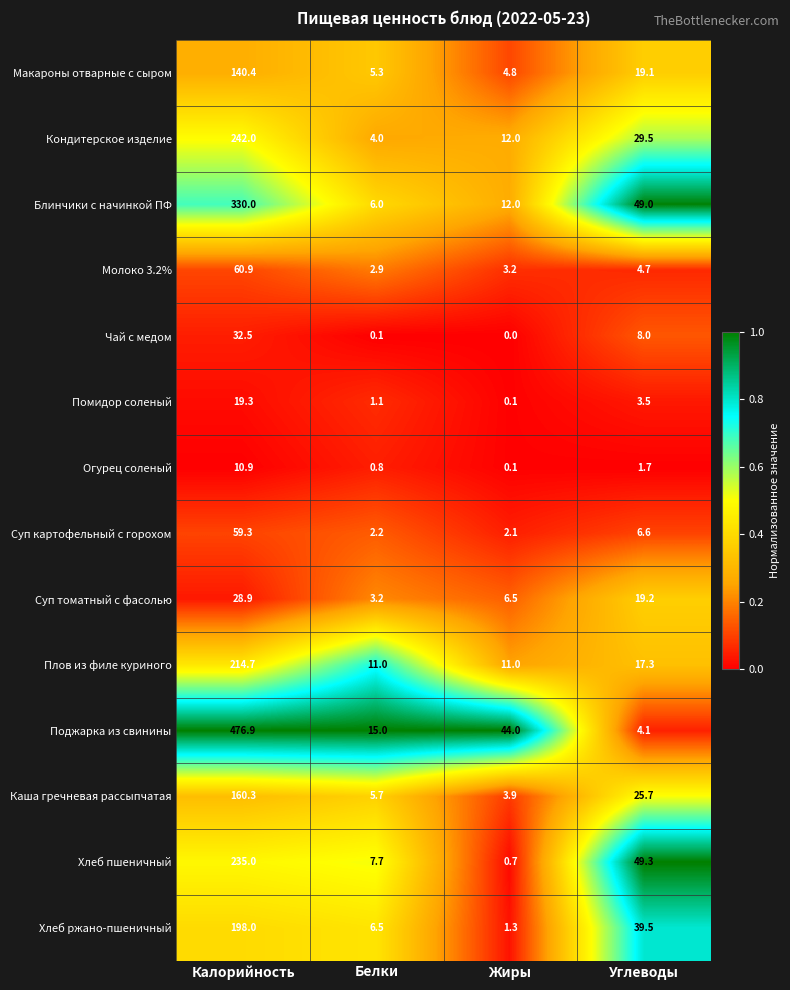

What is the difference between the Чай с медом values at Калорийность and Углеводы?

24.5